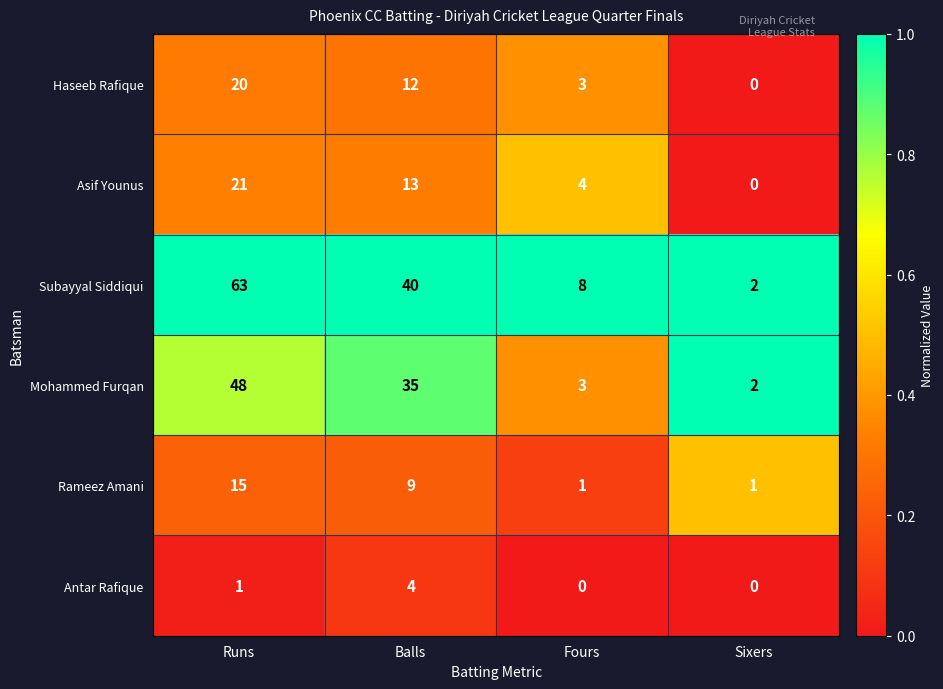

Reading left to right, transcribe all the data shown in this chart.

Haseeb Rafique: 20	12	3	0
Asif Younus: 21	13	4	0
Subayyal Siddiqui: 63	40	8	2
Mohammed Furqan: 48	35	3	2
Rameez Amani: 15	9	1	1
Antar Rafique: 1	4	0	0